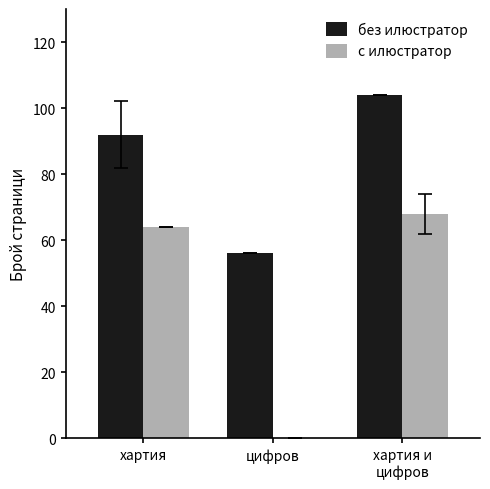

Between хартия and хартия и
цифров, which series saw the biggest shift?

без илюстратор